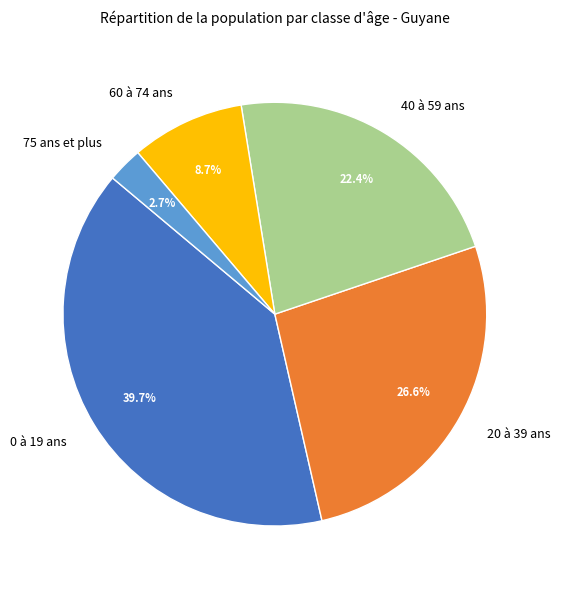

To the nearest percent, what is the difference between the largest and smallest slice percentages?

37%